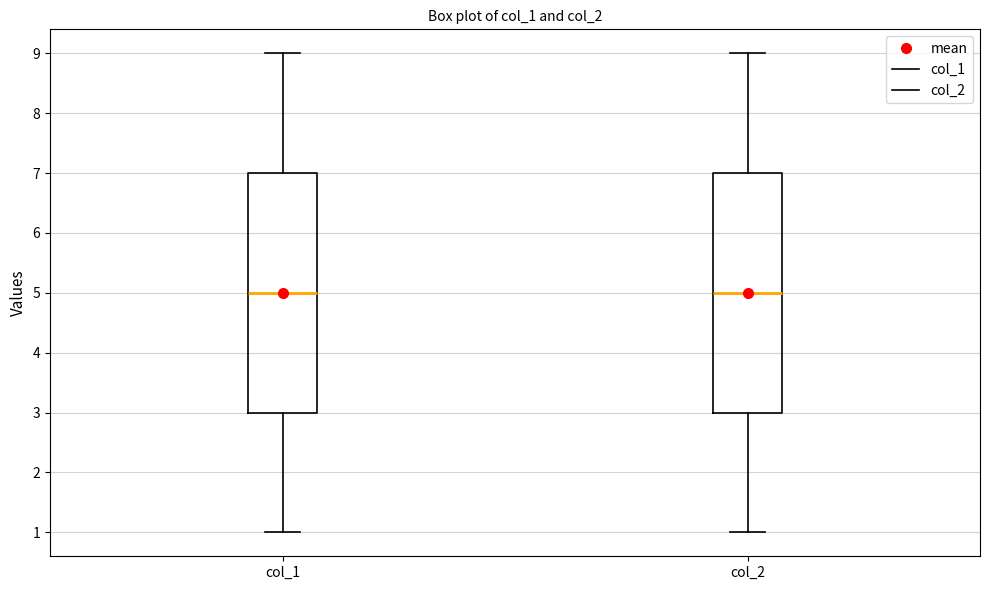

Reading left to right, transcribe this box plot: for each box, give where its median line is, the range the box spans, and where its two whiskers end, as read against the y-axis. The values are not printed on the chart, so give them approximately, as read against the axis.

col_1: median 5, box 3 to 7, whiskers 1 to 9
col_2: median 5, box 3 to 7, whiskers 1 to 9